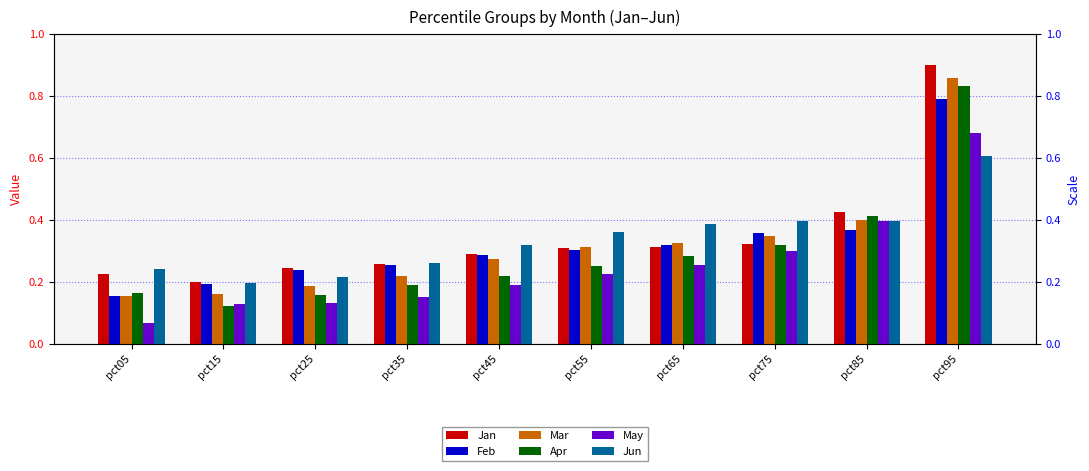

What is the value of the Mar bar at the 8th from the left?

0.3